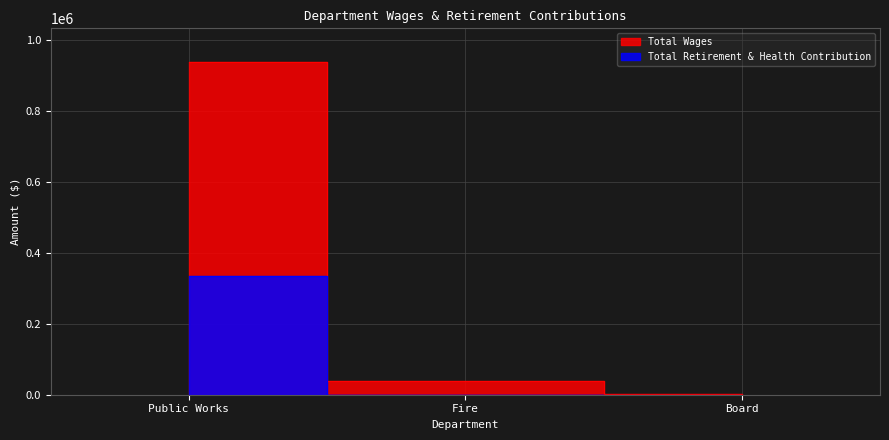

What is the approximate value of Total Wages at Board?

1500